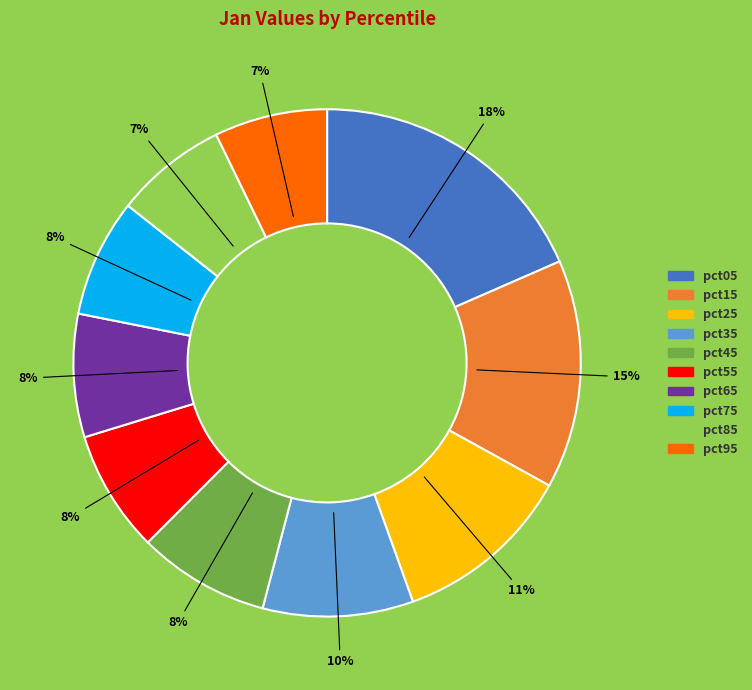

Does pct15 account for over 50% of the chart?

No